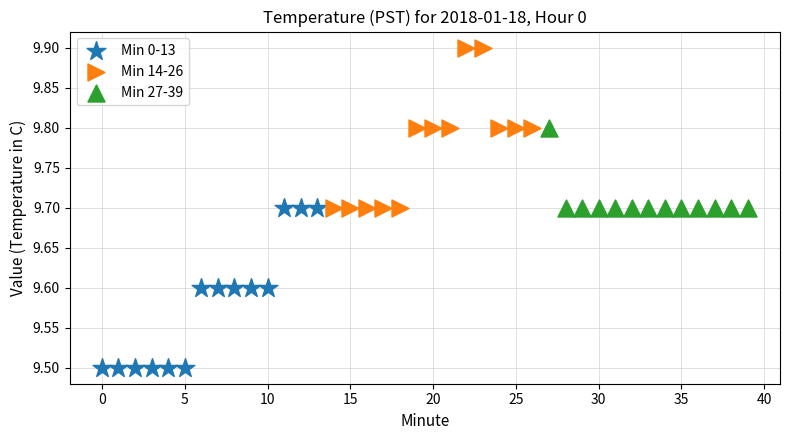

Which series reaches the minimum Y coordinate?

Min 0-13